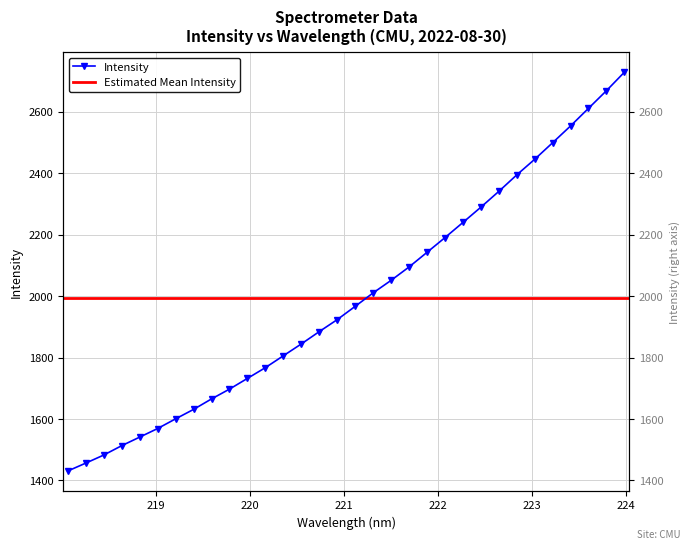

How many data points are less than 1966?

16